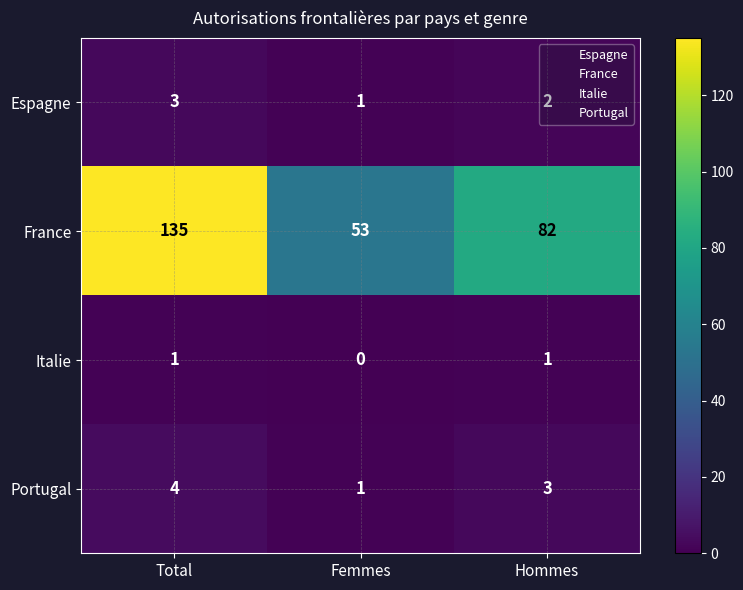

What is the sum of the France values at Total and Hommes?

217